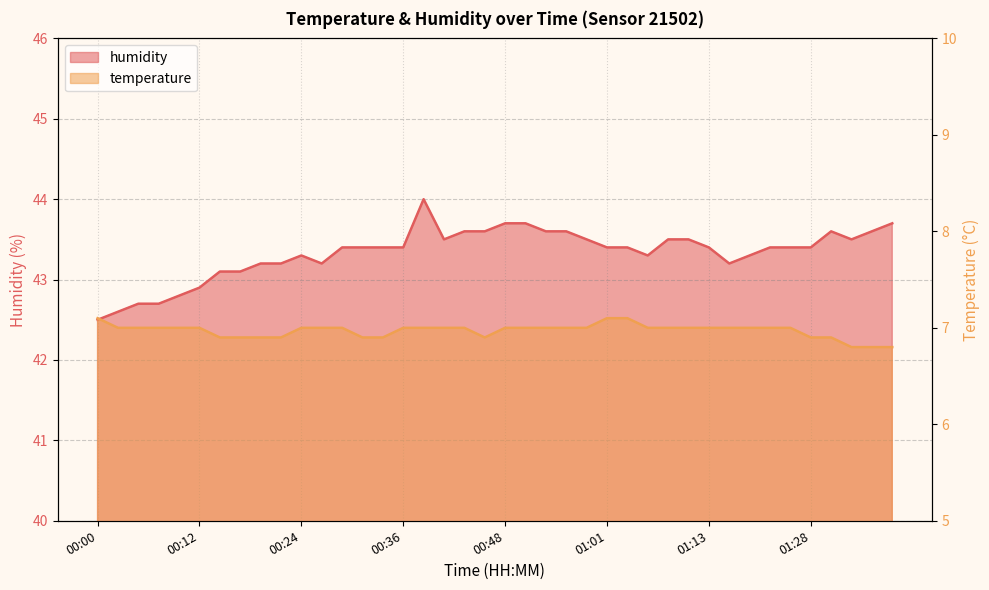

What is the difference between the second highest and minimum values in the humidity series?

1.2